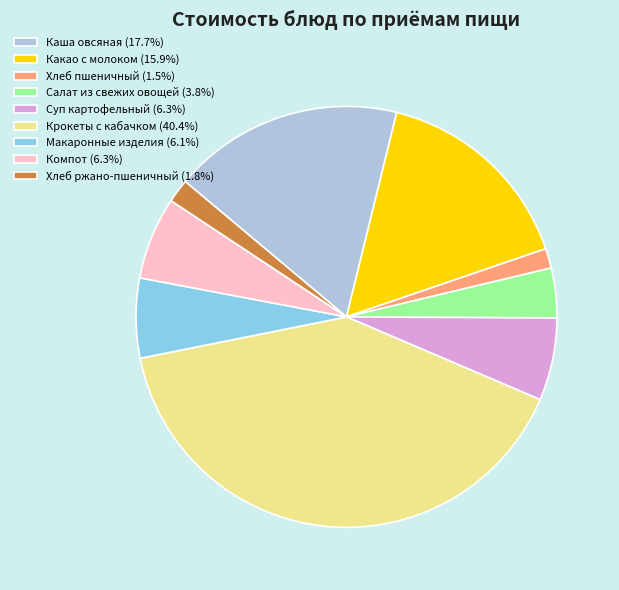

What is the ratio of the value at Суп картофельный (6.3%) to the value at Каша овсяная (17.7%)?

0.4